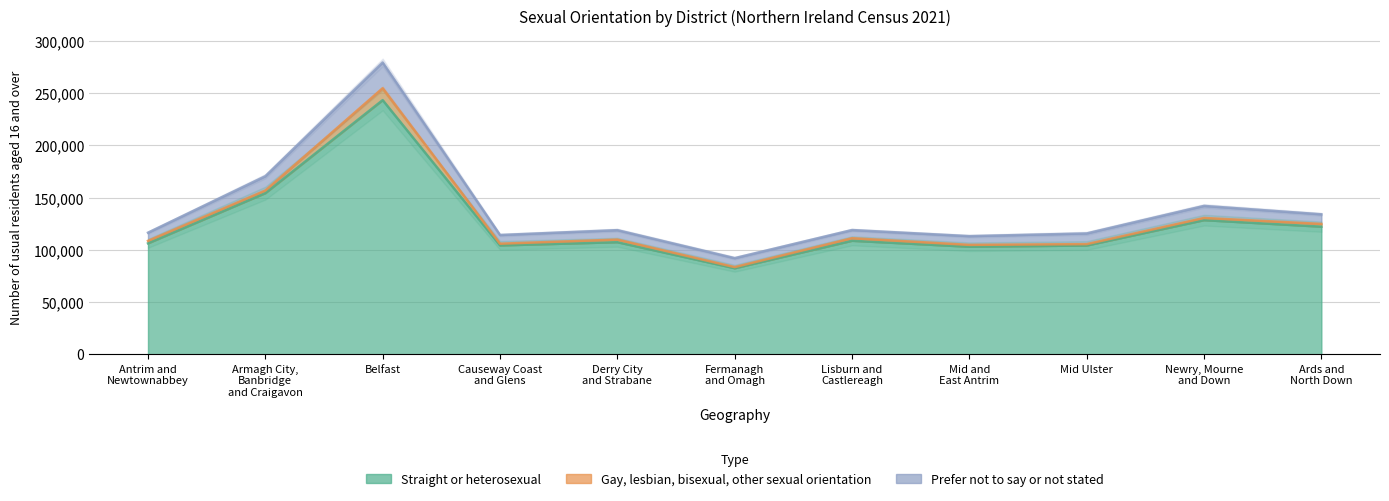

At how many categories does at least one series exceed 78582?

11